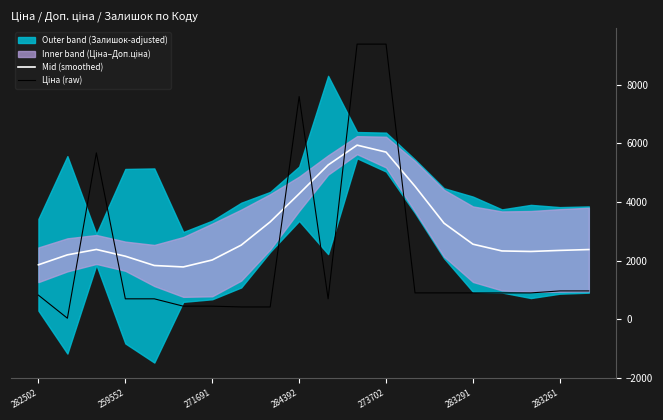

In Ціна (raw), how many points are higher than both neighbors (excluding endpoints)?

2